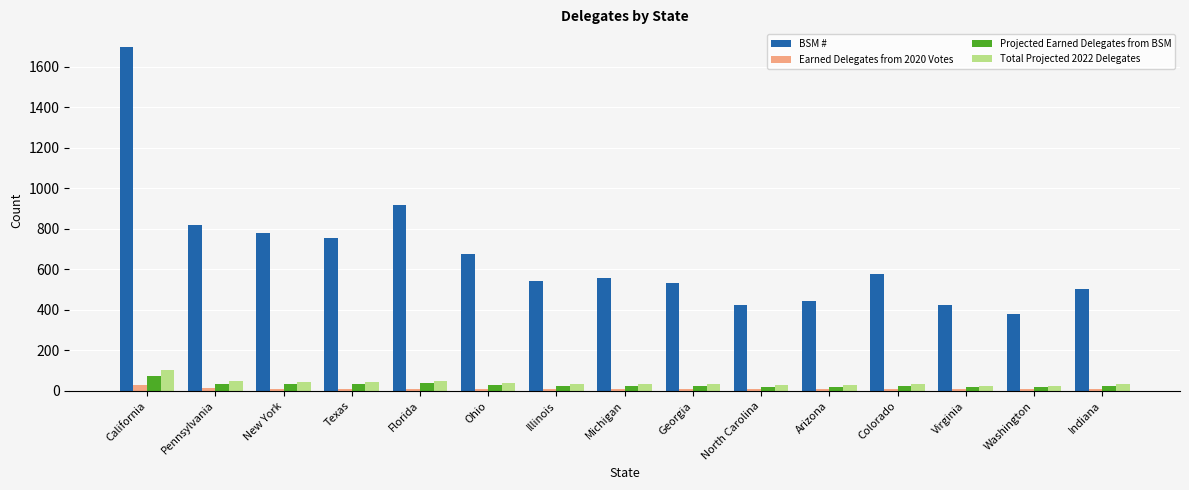

What position from the left is California?

1